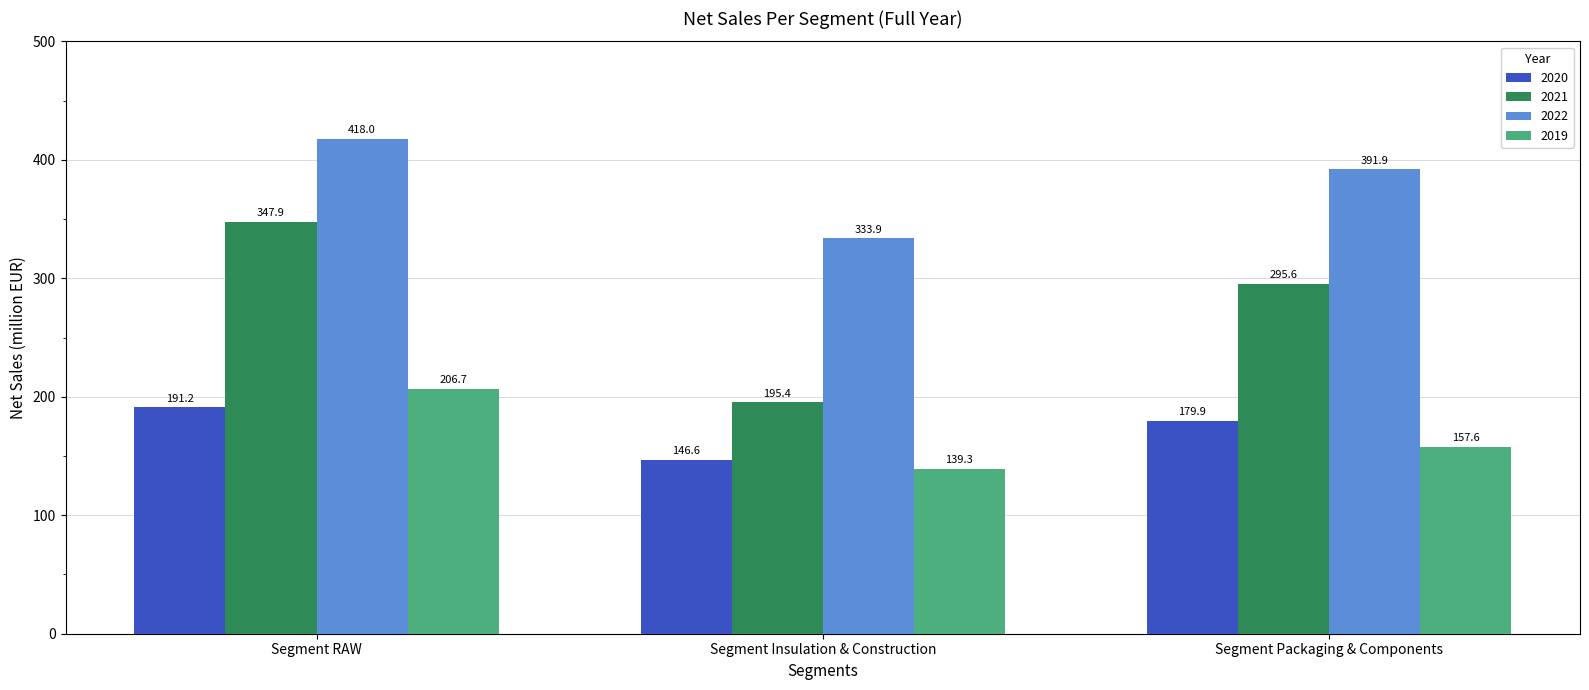

What is the label of the 2nd bar from the left?

Segment Insulation & Construction